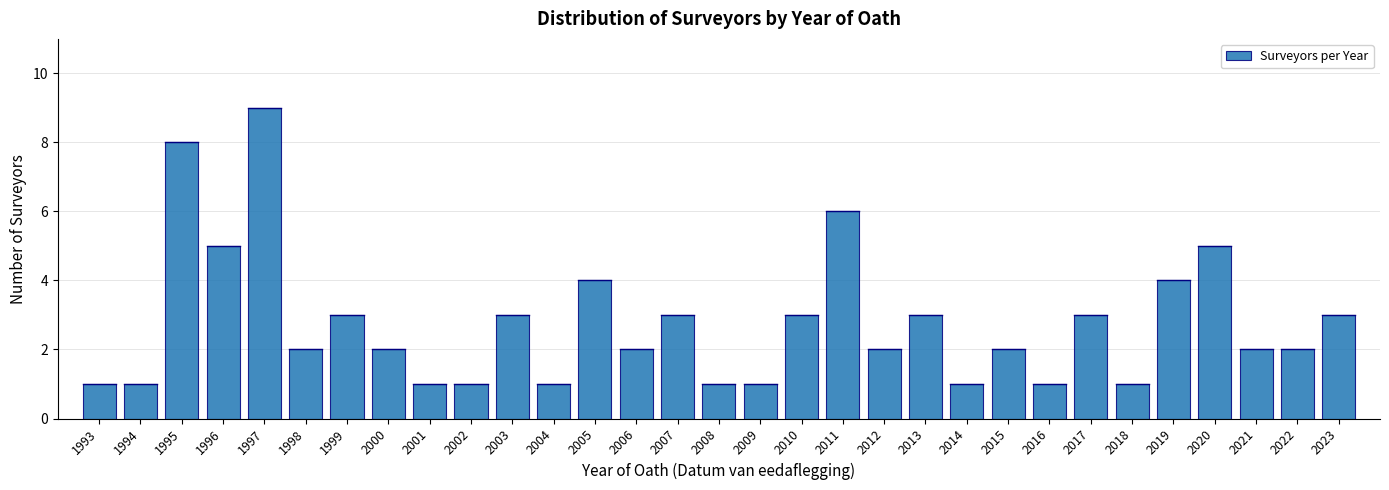

What is the average value?

3